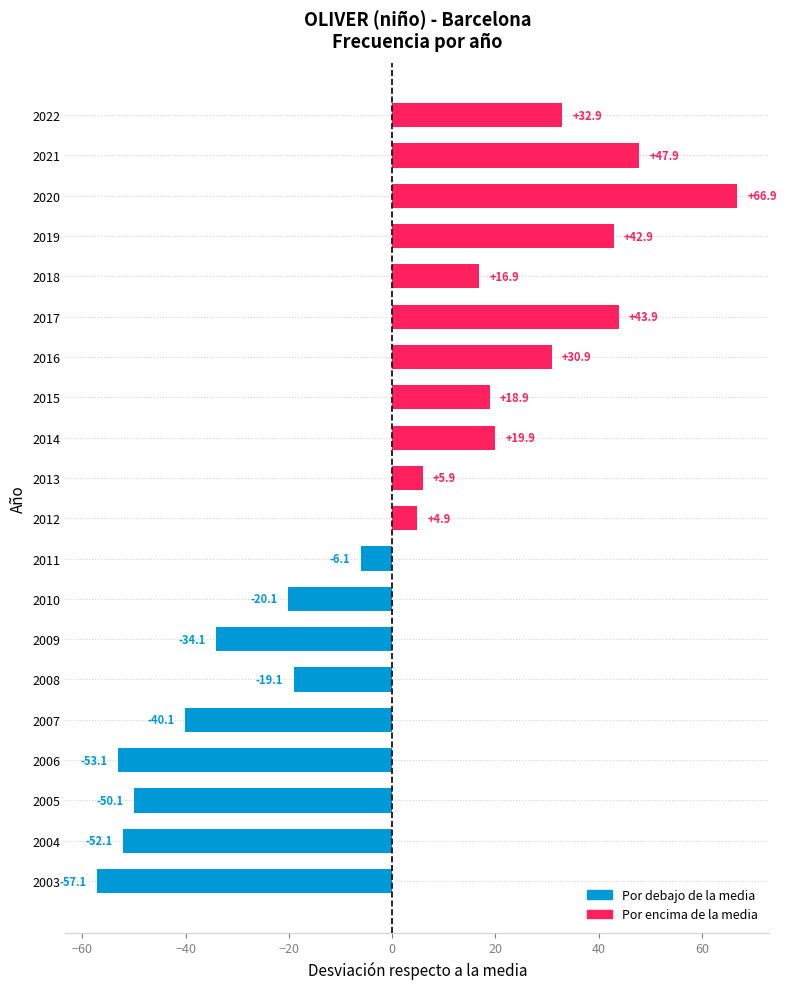

Where is the data nearest to the value 4?

2012